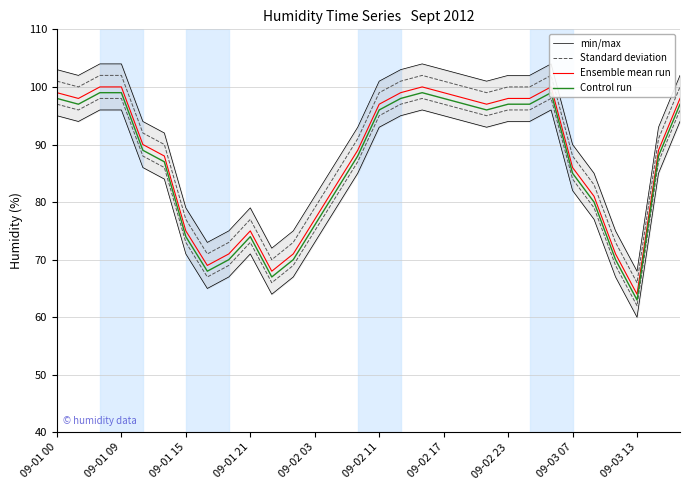

Reading left to right, list all the values displayed in this chart.

min/max: 103	102	104	104	94	92	79	73	75	79	72	75	81	87	93	101	103	104	103	102	101	102	102	104	90	85	75	68	93	102
Standard deviation: 101	100	102	102	92	90	77	71	73	77	70	73	79	85	91	99	101	102	101	100	99	100	100	102	88	83	73	66	91	100
Ensemble mean run: 99	98	100	100	90	88	75	69	71	75	68	71	77	83	89	97	99	100	99	98	97	98	98	100	86	81	71	64	89	98
Control run: 98	97	99	99	89	87	74	68	70	74	67	70	76	82	88	96	98	99	98	97	96	97	97	99	85	80	70	63	88	97